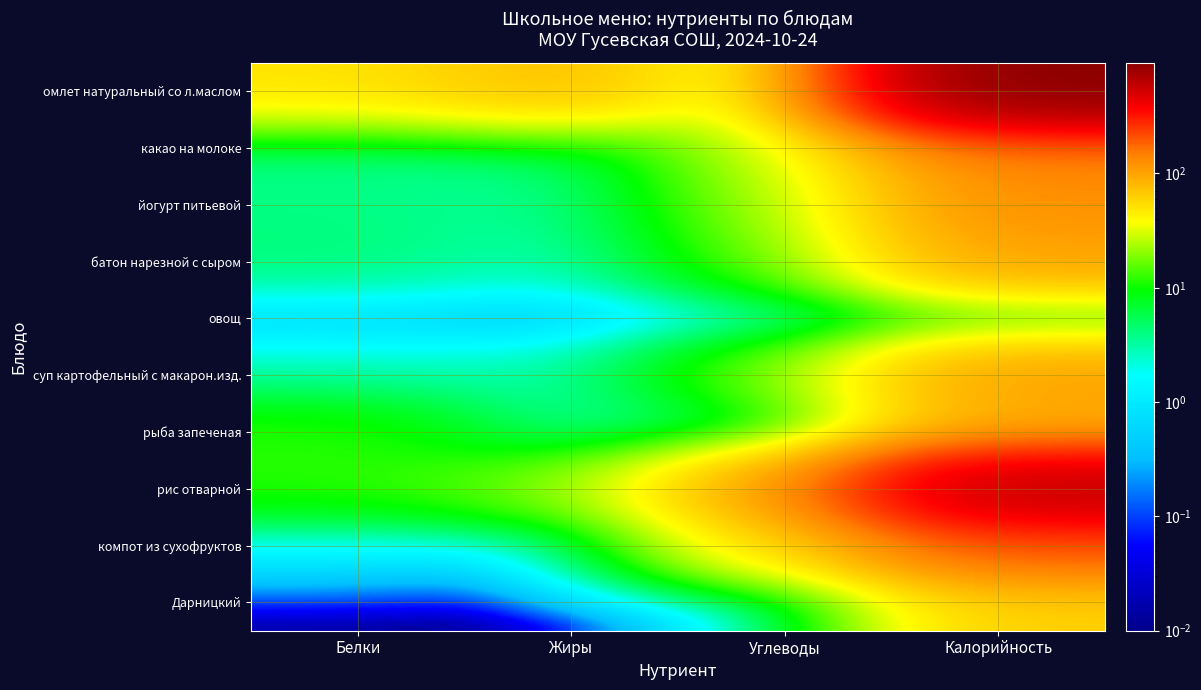

What is the maximum value shown in the chart?

930.0